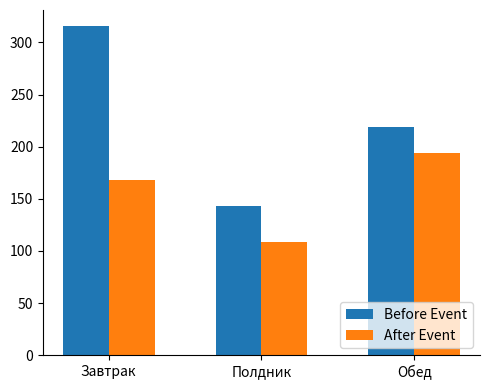

What is the label of the 1st bar from the right?

Обед